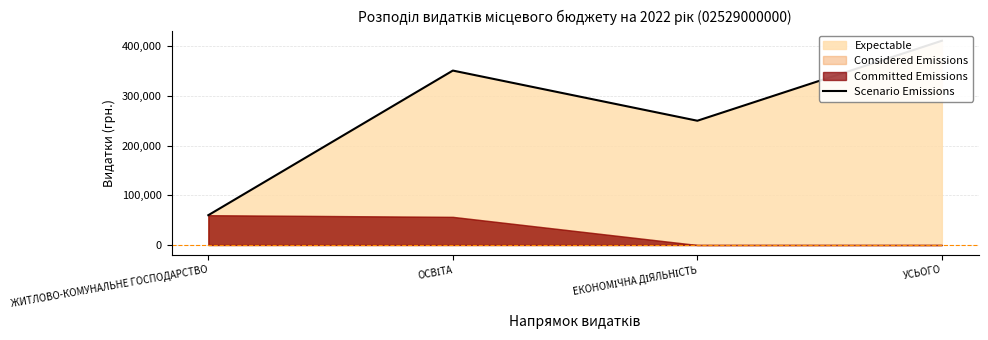

Is it true that the value at ОСВІТА is 350914?

True